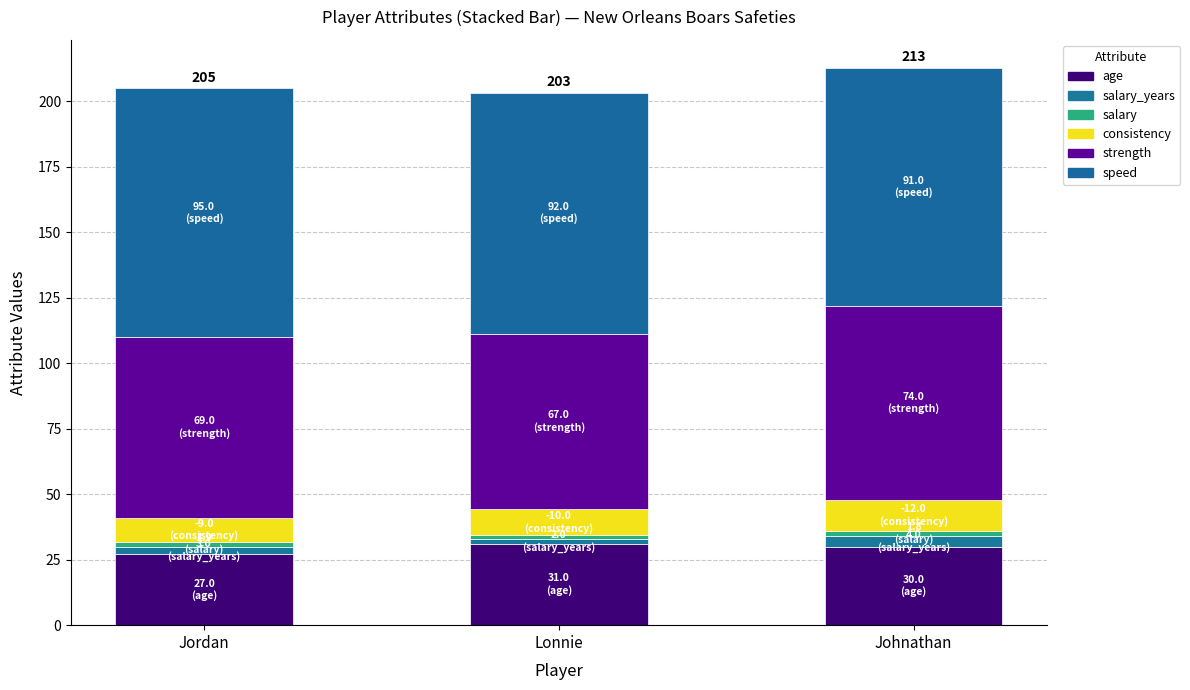

What is the difference between the maximum and second lowest values in the strength series?

5.0